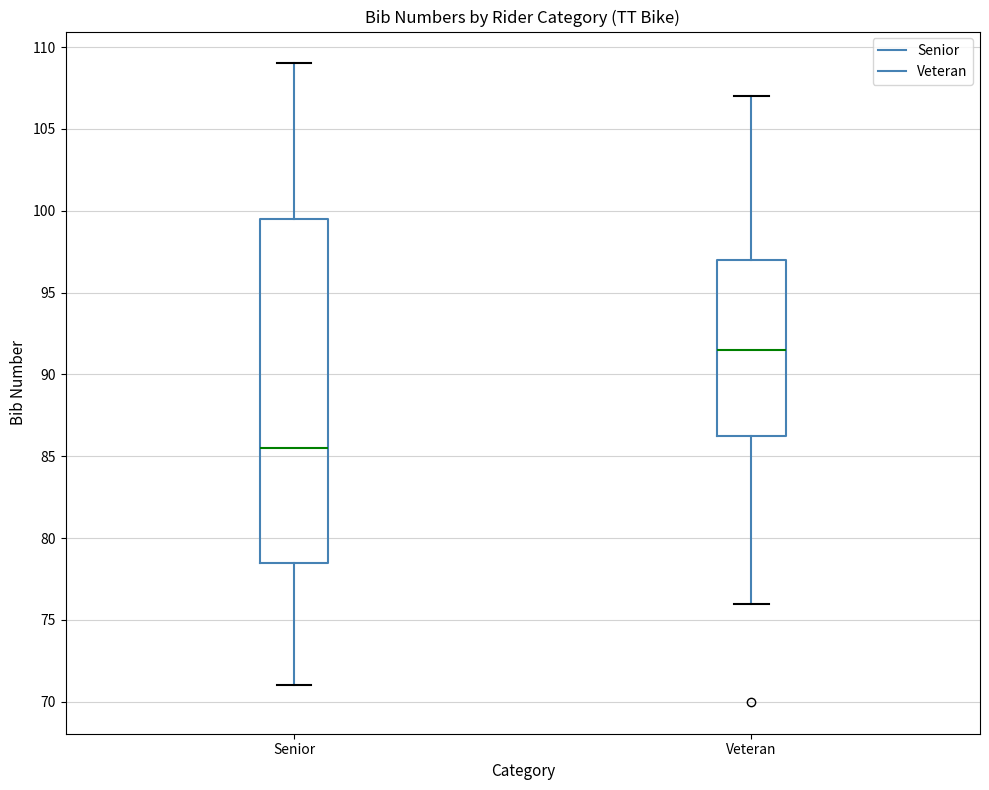

Where does the lower whisker of the box for Veteran end on the y-axis? The values are not printed on the chart, so give them approximately, as read against the axis.

76.0